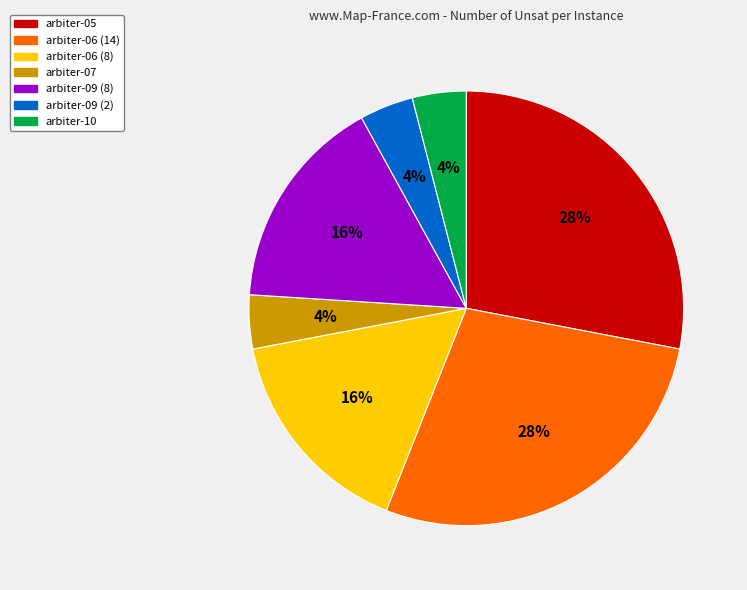

To the nearest percent, what is the difference between the largest and smallest slice percentages?

24%